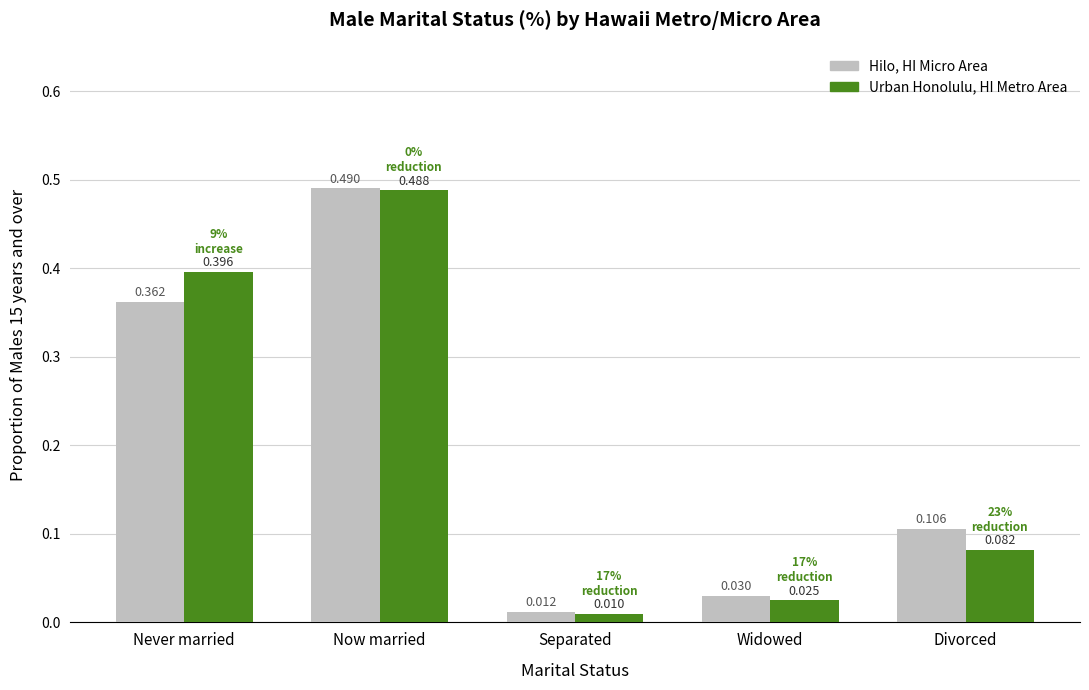

Rank the series by their maximum value, from highest to lowest.

Hilo, HI Micro Area, Urban Honolulu, HI Metro Area